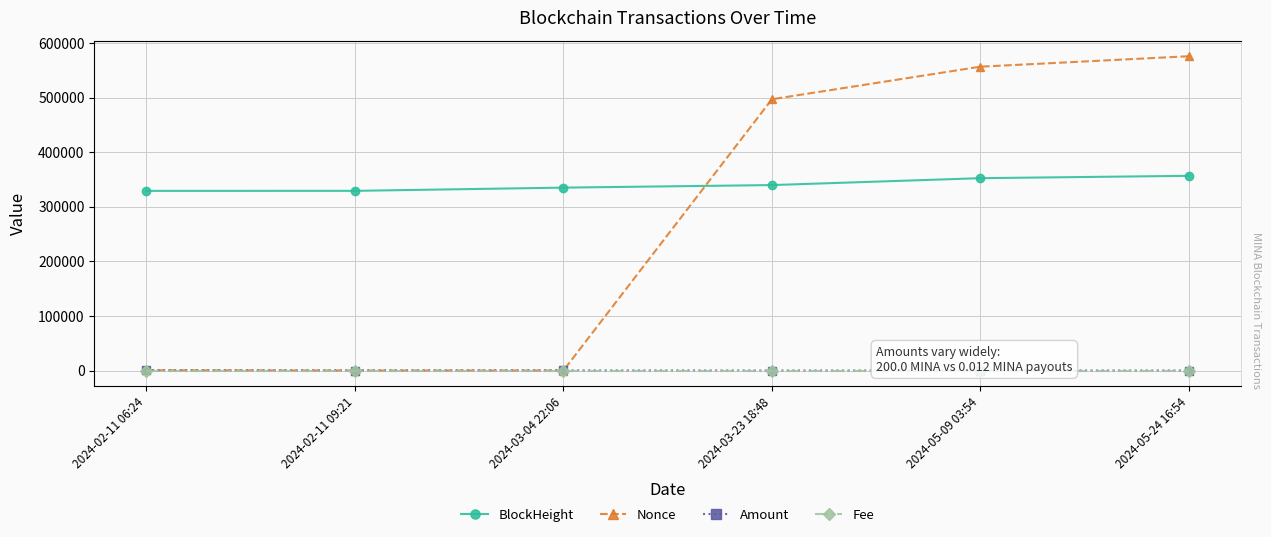

What is the label of the 3rd point from the left?

2024-03-04 22:06